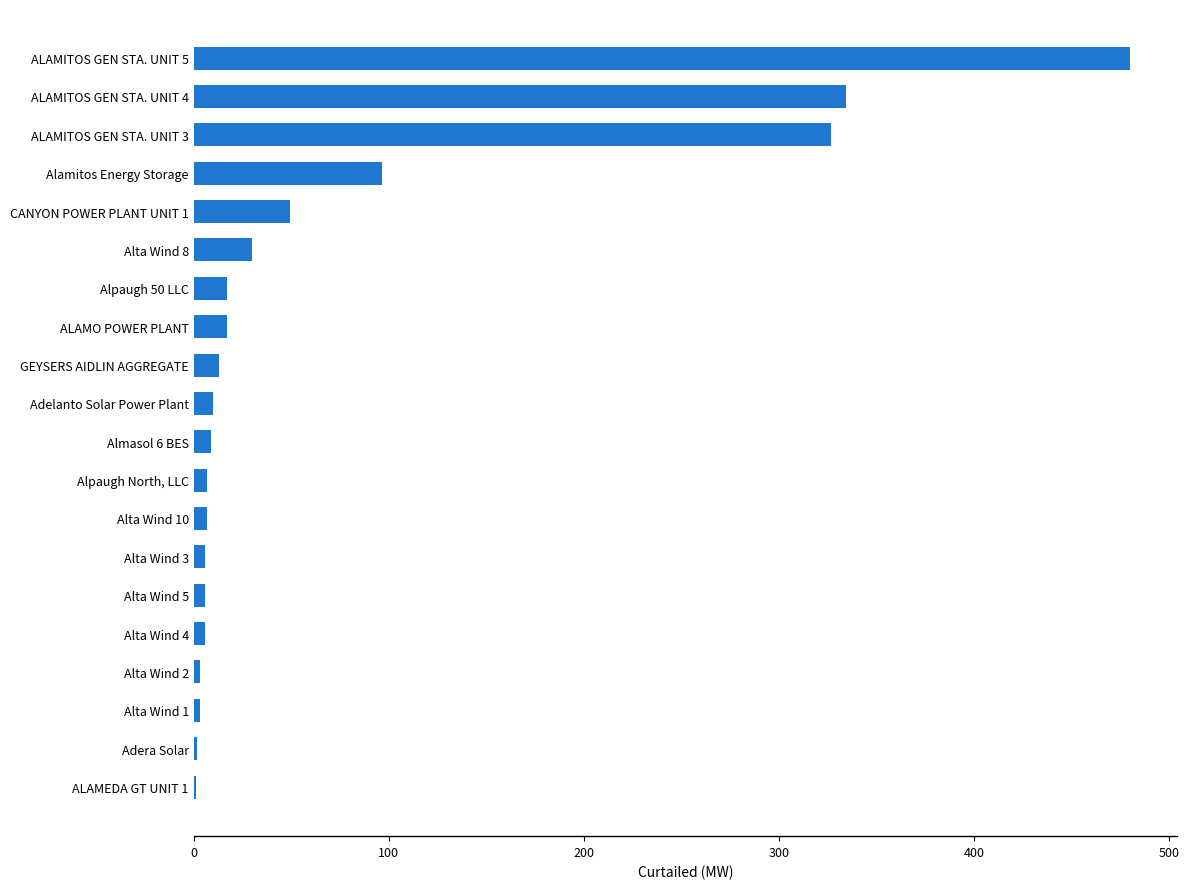

At which category does the chart reach its peak across all series?

ALAMITOS GEN STA. UNIT 5